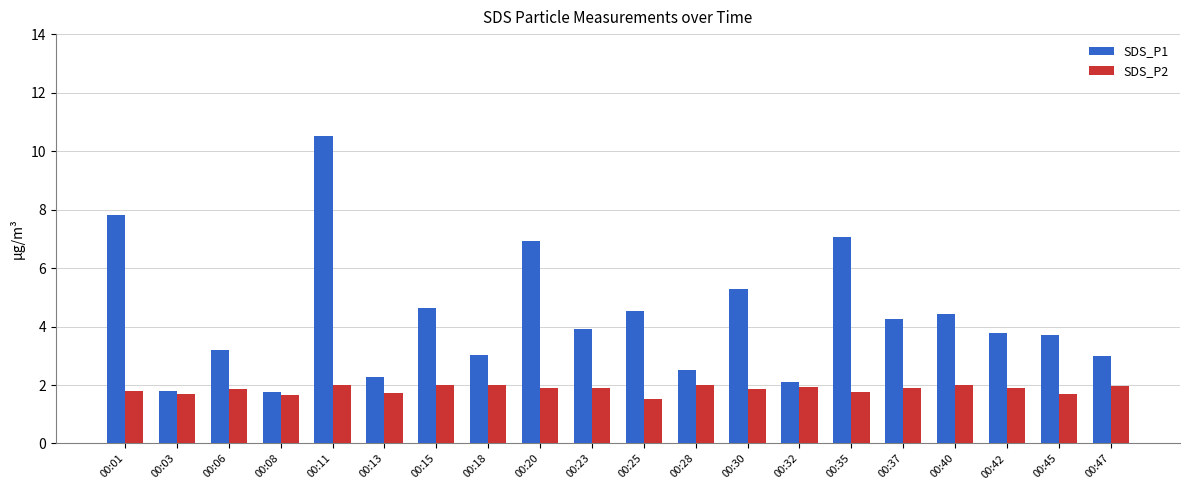

What is the value of the SDS_P1 bar at the 15th from the left?

7.1